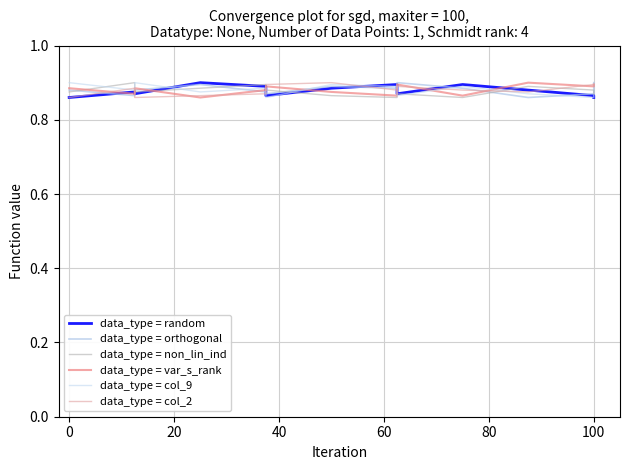

The data_type = orthogonal series shows 1.4 at 40. True or false?

False